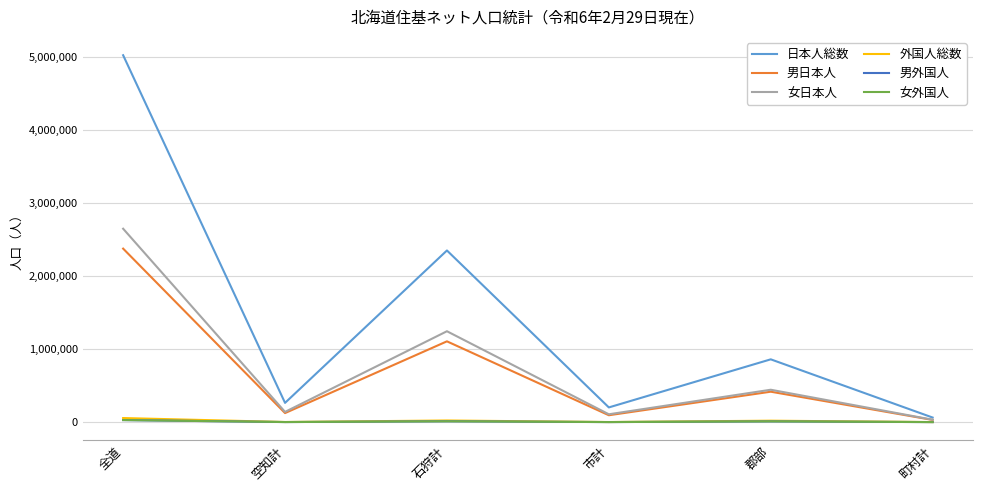

Which series changed the most between 空知計 and 郡部?

日本人総数